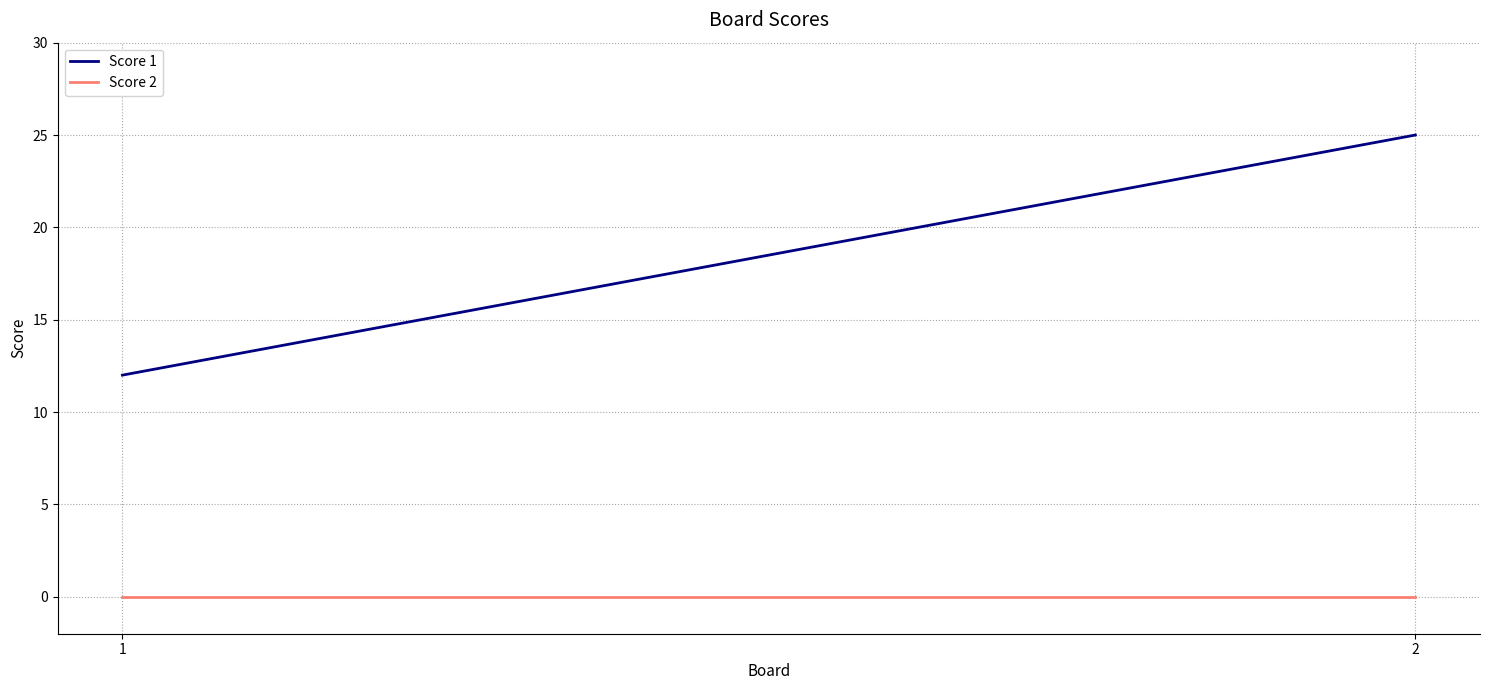

Which category has the lowest value in the Score 2 series?

1